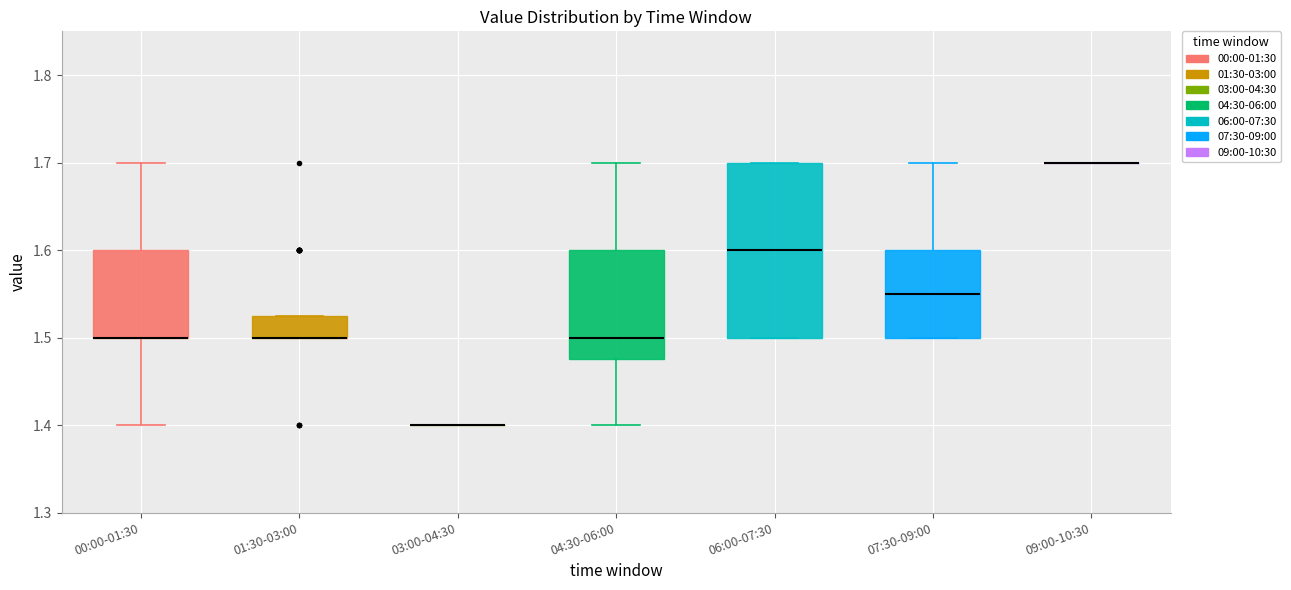

Reading left to right, read every box against the y-axis: the position of its median line, the range the box covers, and the ends of its whiskers. The values are not printed on the chart, so give them approximately, as read against the axis.

00:00-01:30: median 1.50 (drawn on the box's lower edge), box 1.50 to 1.60, whiskers 1.40 to 1.70
01:30-03:00: median 1.50 (drawn on the box's lower edge), box 1.50 to 1.53, whiskers 1.50 to 1.53
03:00-04:30: box collapsed to a line at 1.40, whiskers 1.40 to 1.40
04:30-06:00: median 1.50, box 1.48 to 1.60, whiskers 1.40 to 1.70
06:00-07:30: median 1.60, box 1.50 to 1.70, whiskers 1.50 to 1.70
07:30-09:00: median 1.55, box 1.50 to 1.60, whiskers 1.50 to 1.70
09:00-10:30: box collapsed to a line at 1.70, whiskers 1.70 to 1.70